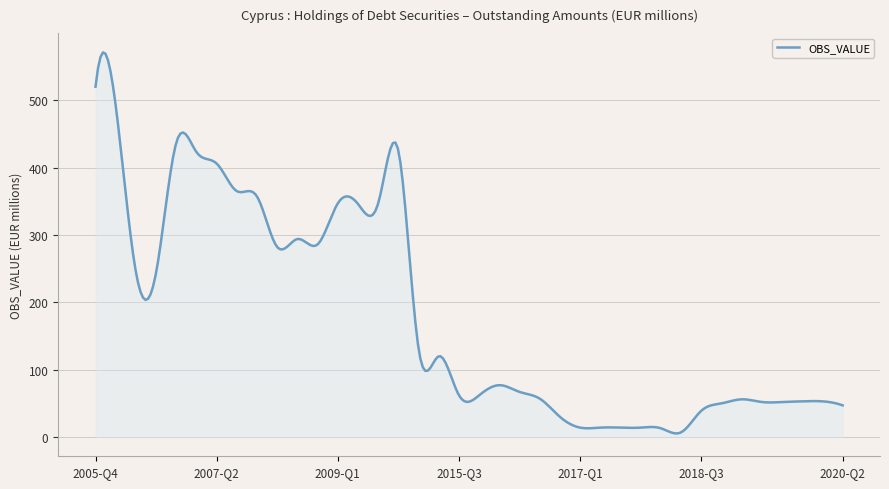

What is the greatest value displayed?

571.0